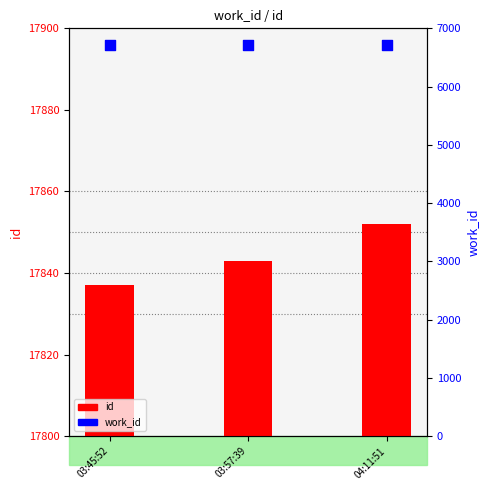

Is the value of id at 03:57:39 greater than the value of work_id at 04:11:51?

Yes